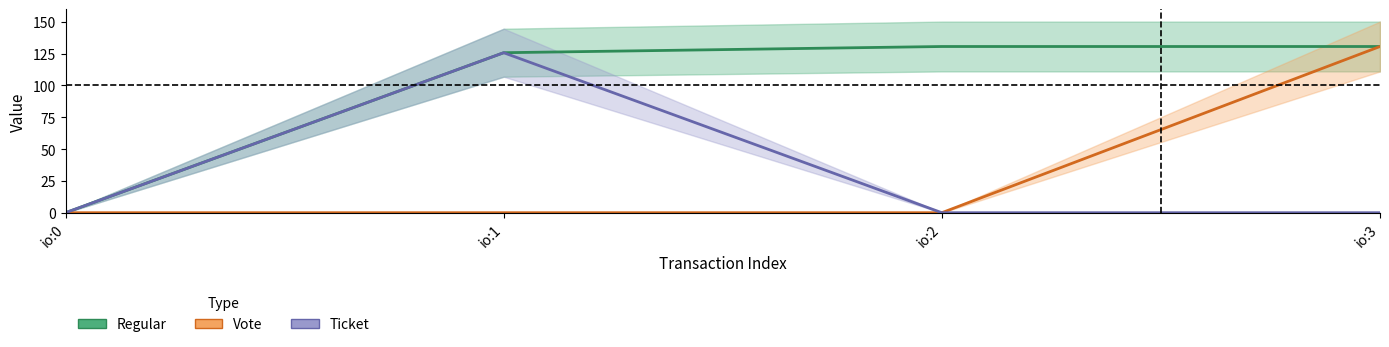

Which series has the largest total across all categories?

Regular